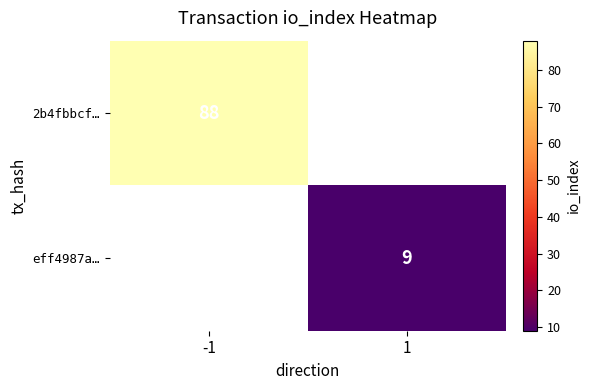

True or false: 2b4fbbcf… has a value of 88 at -1.

True